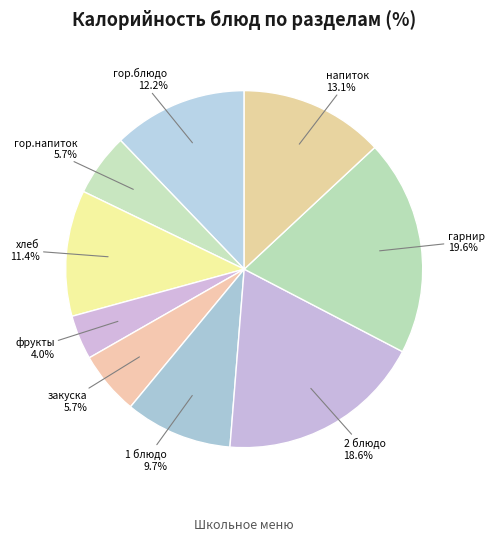

What is the smallest slice in the pie chart?

фрукты